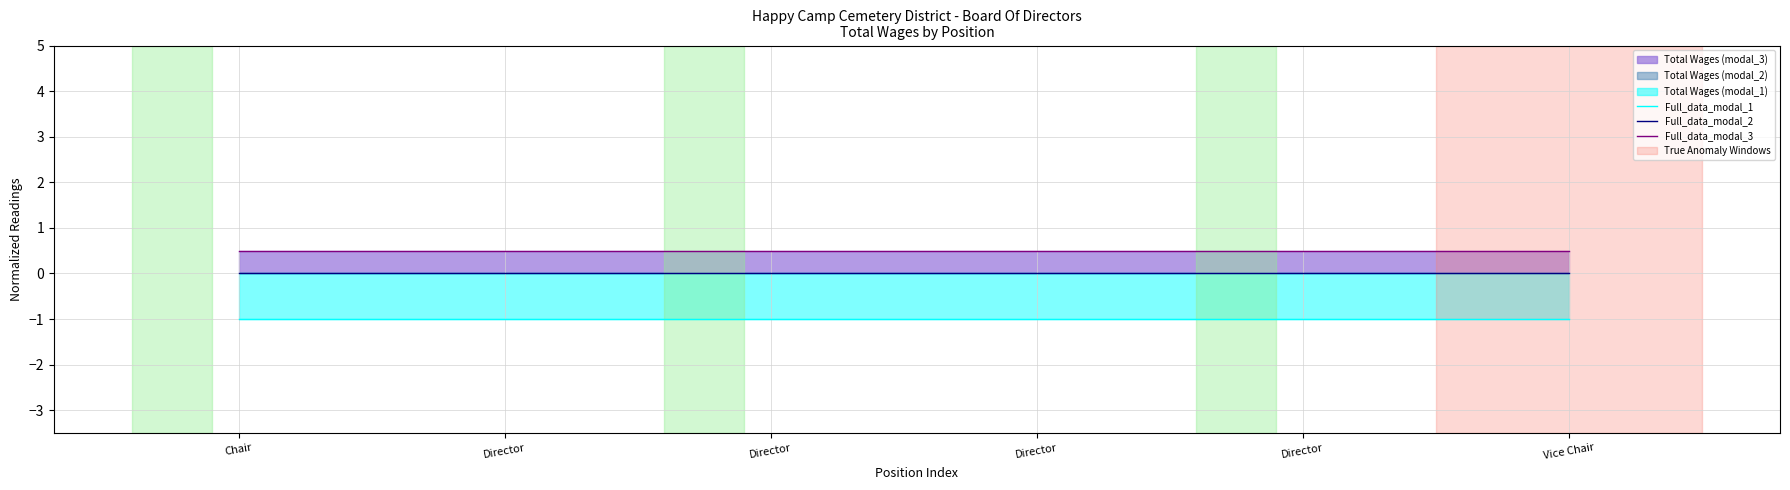

True or false: Full_data_modal_3 and Full_data_modal_1 cross at least once.

False